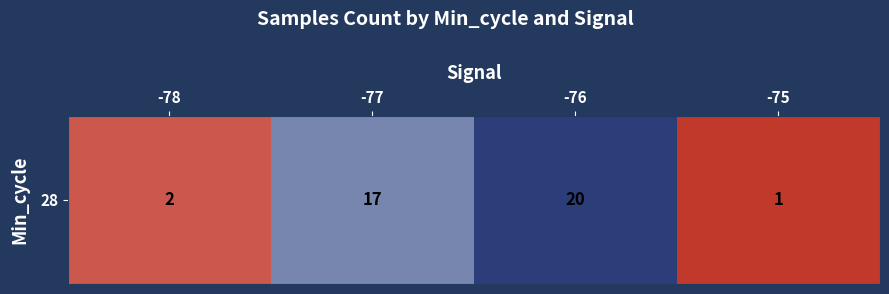

What is the change in value from -77 to -75?

-16